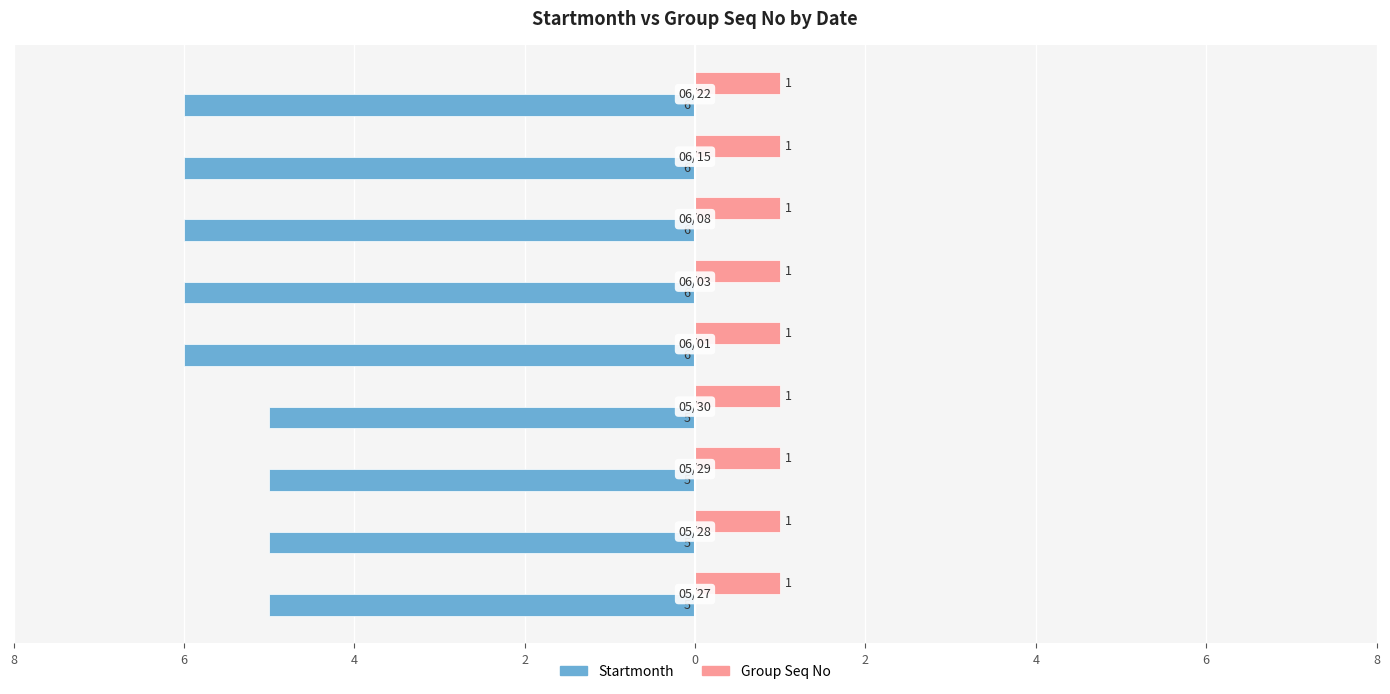

What are all the series names shown in the legend?

Startmonth, Group Seq No